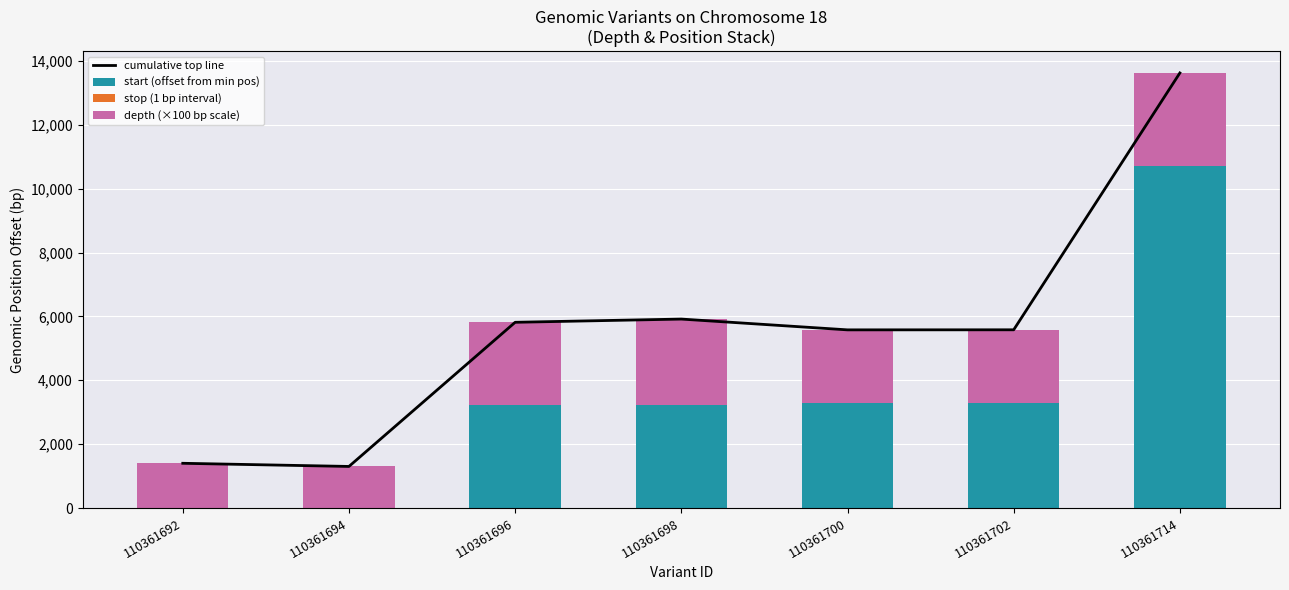

The value of depth (×100 bp scale) at 110361714 is 4272. True or false?

False